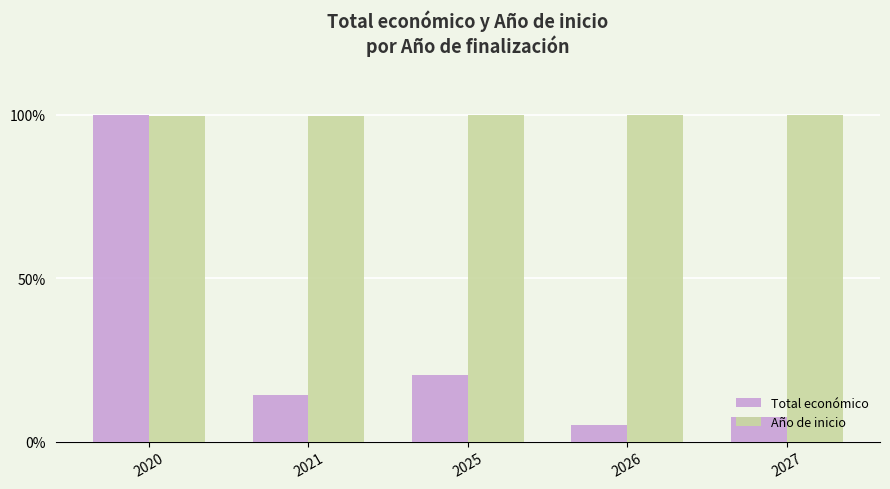

List the series in order of their overall mean, lowest first.

Total económico, Año de inicio